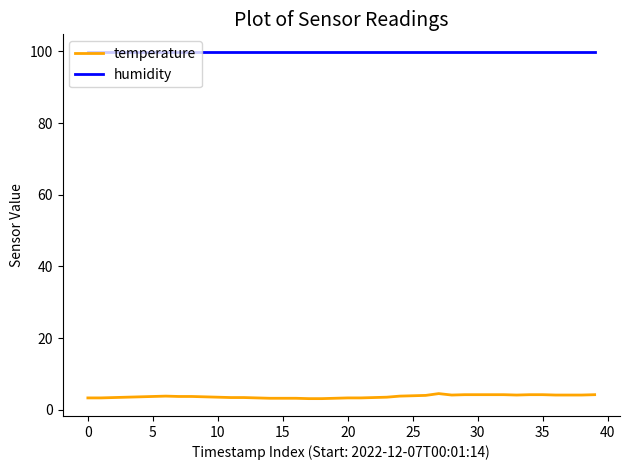

Which series has the largest range (max minus min)?

temperature